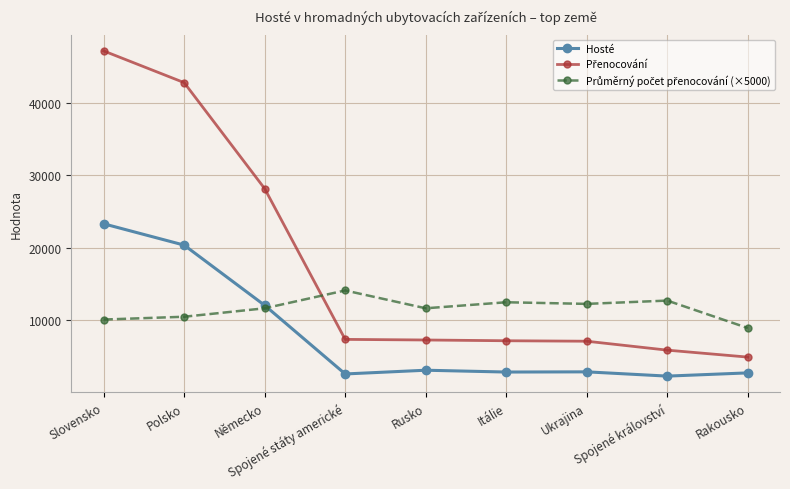

Count the number of data series in this chart.

3